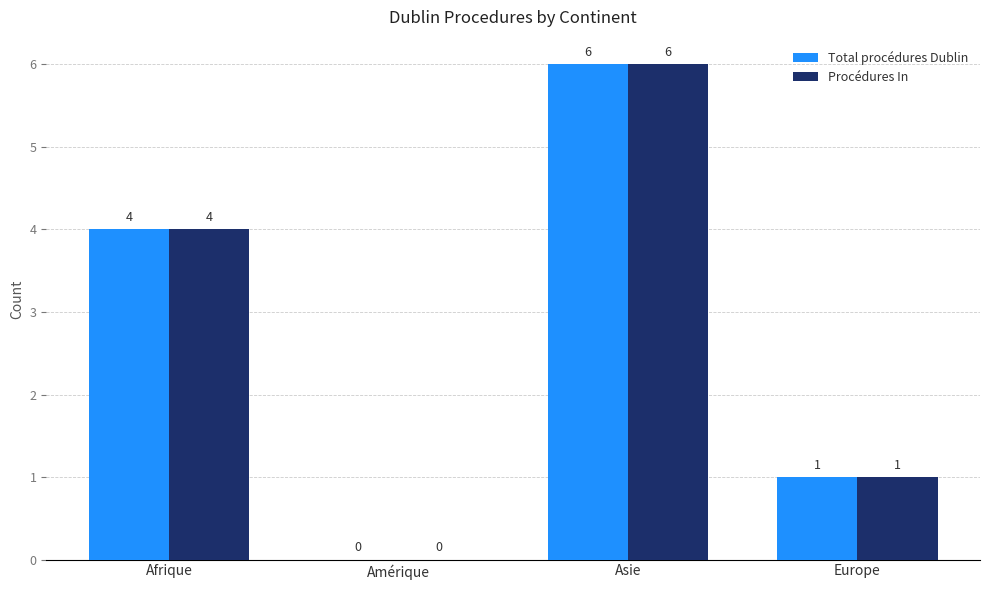

What is the maximum value for Procédures In?

6